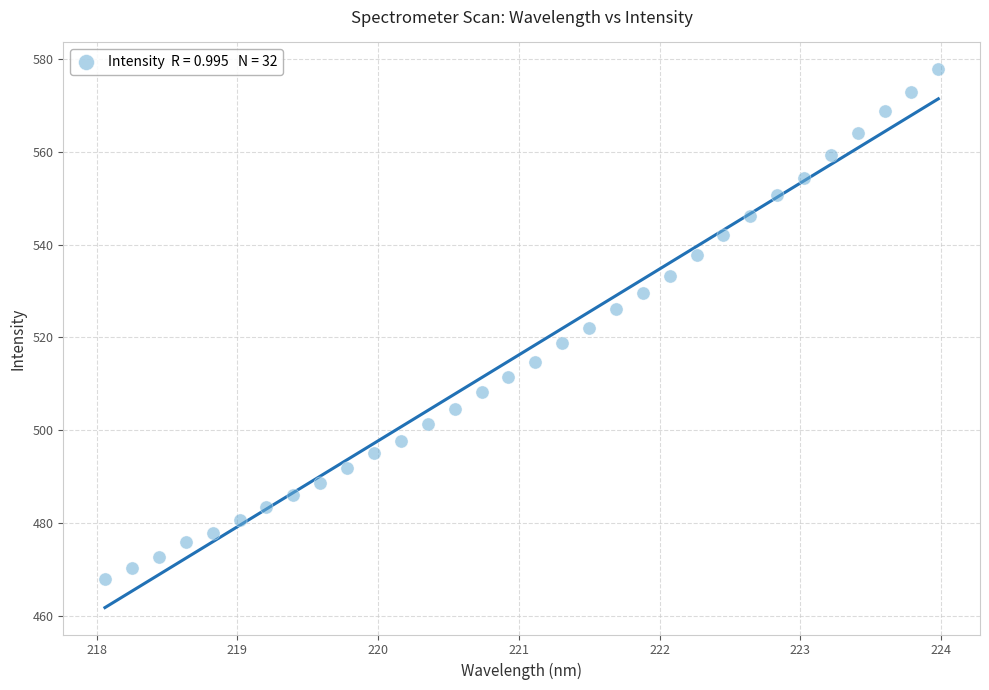

What is the range of X values (max minus min)?

5.9